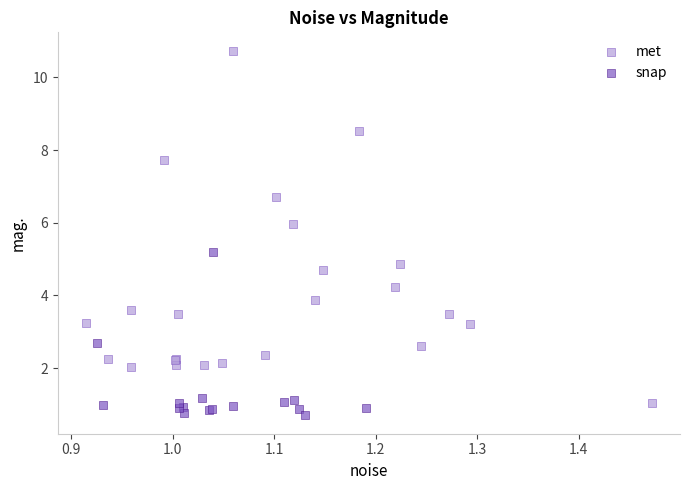

Which series contains the highest Y value?

met